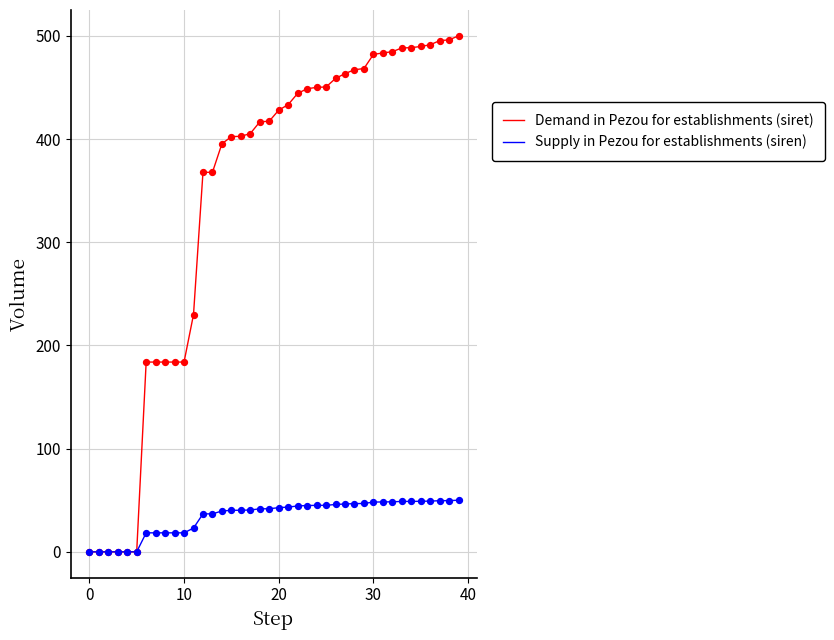

Which series has the largest total across all categories?

Demand in Pezou for establishments (siret)